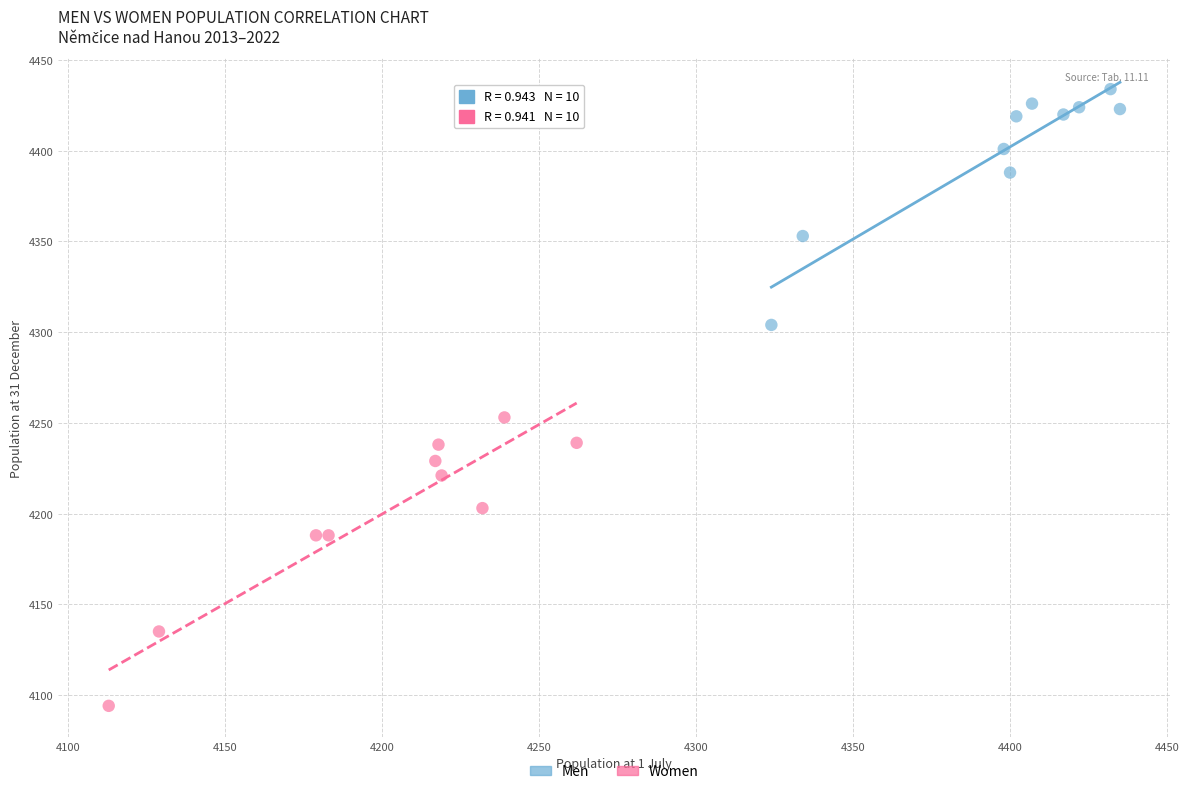

Which series reaches the maximum Y coordinate?

Men